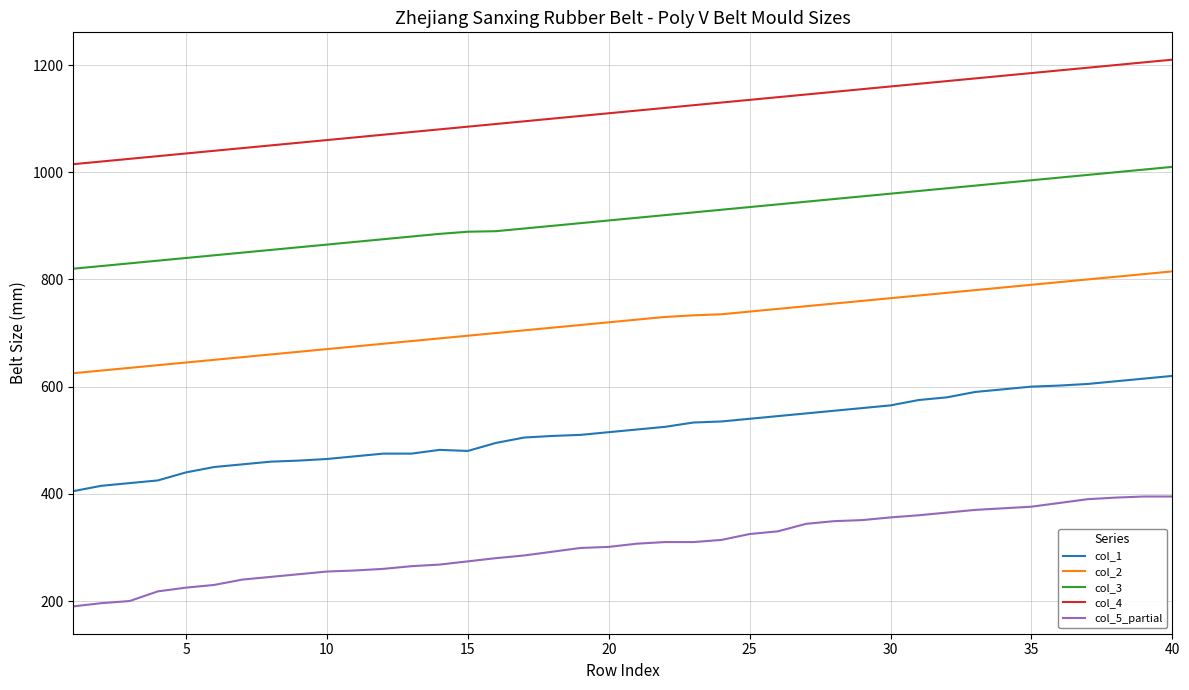

What are all the series names shown in the legend?

col_1, col_2, col_3, col_4, col_5_partial